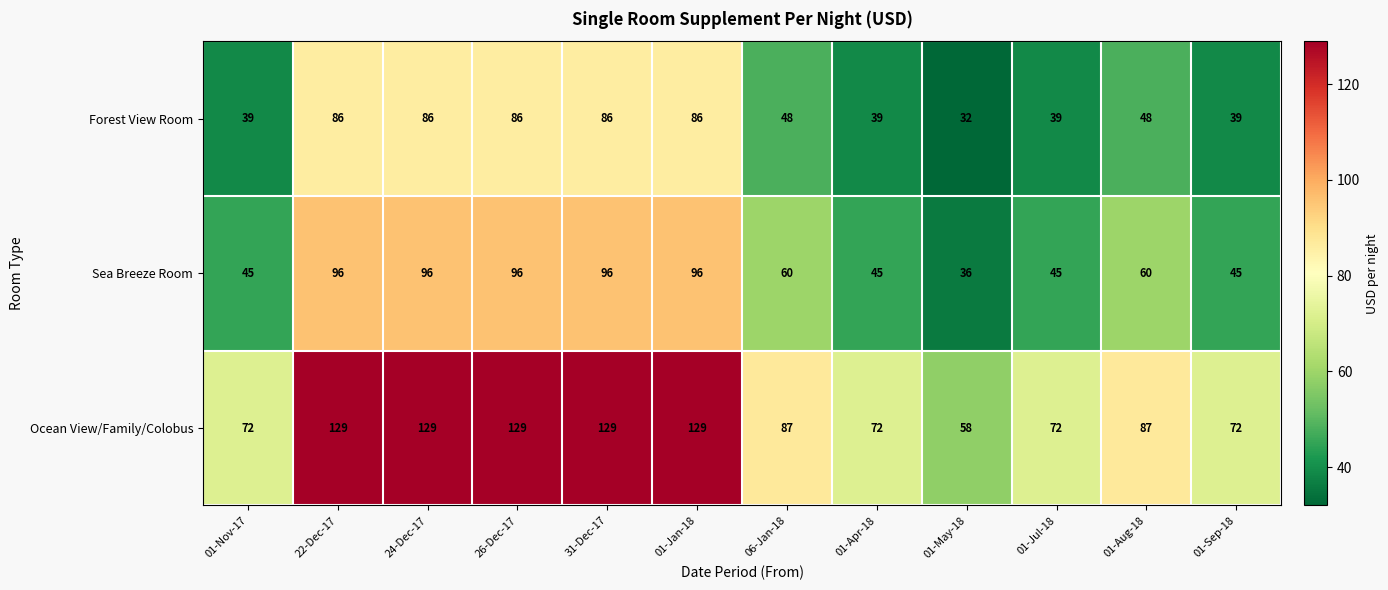

At 26-Dec-17, list the series in order from largest to smallest.

Ocean View/Family/Colobus, Sea Breeze Room, Forest View Room